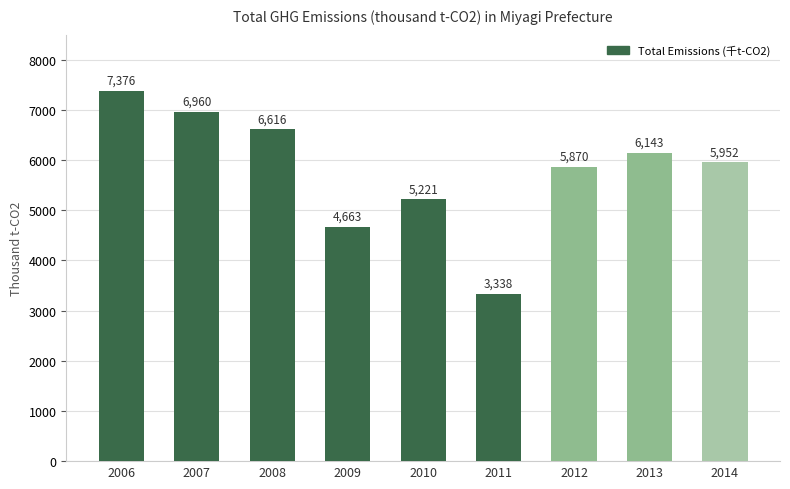

True or false: the data shows 5952.0 at 2014.

True